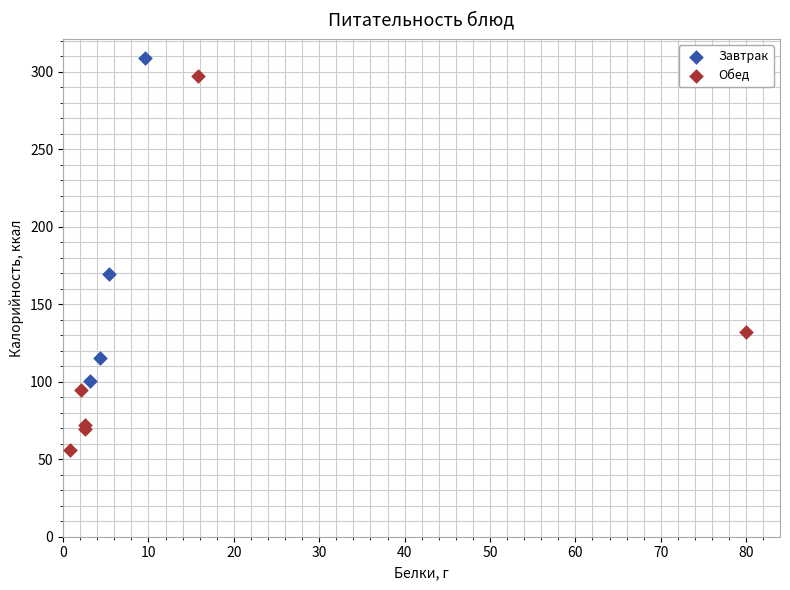

What are all the series names shown in the legend?

Завтрак, Обед